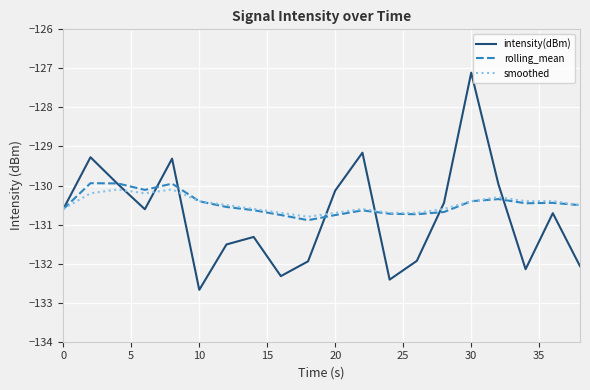

What is the lowest value of the smoothed series?

-130.8